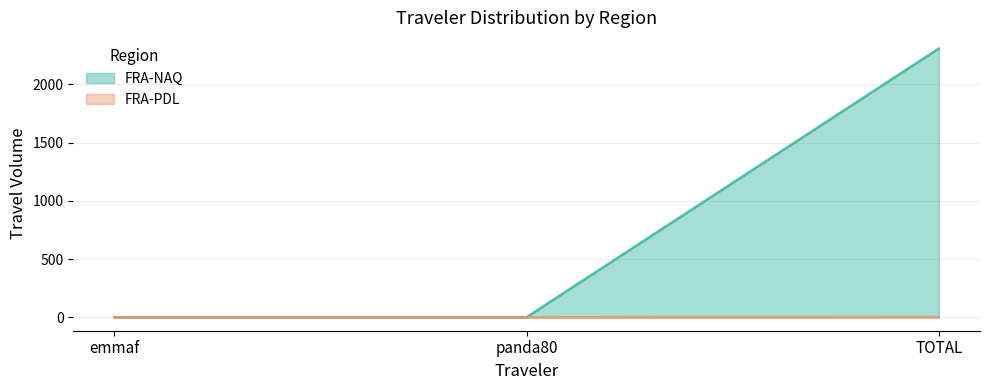

List the labels in order of FRA-PDL value, largest first.

TOTAL, emmaf, panda80